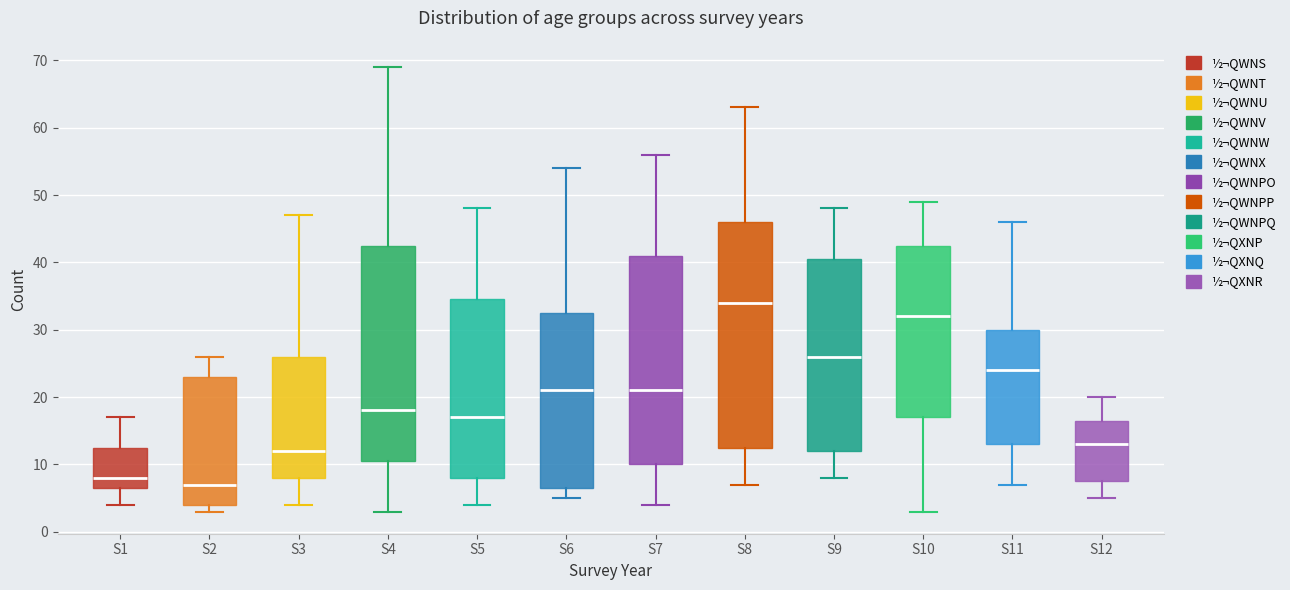

Where does the lower whisker of the box for S3 end on the y-axis? The values are not printed on the chart, so give them approximately, as read against the axis.

4